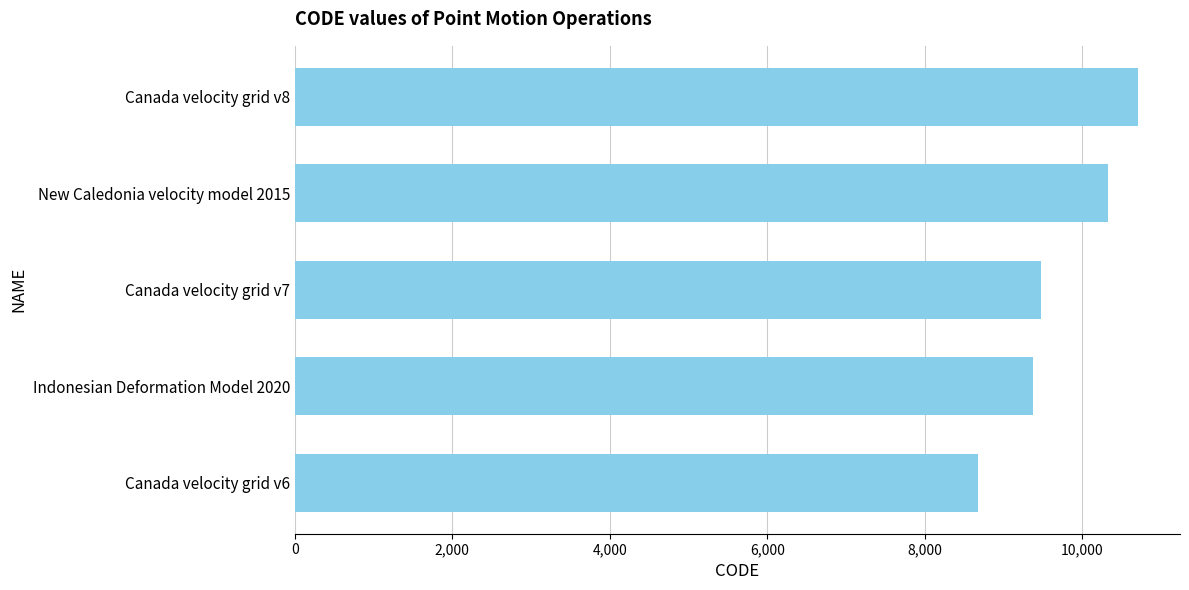

Are the bars grouped side by side (vs. stacked)?

No